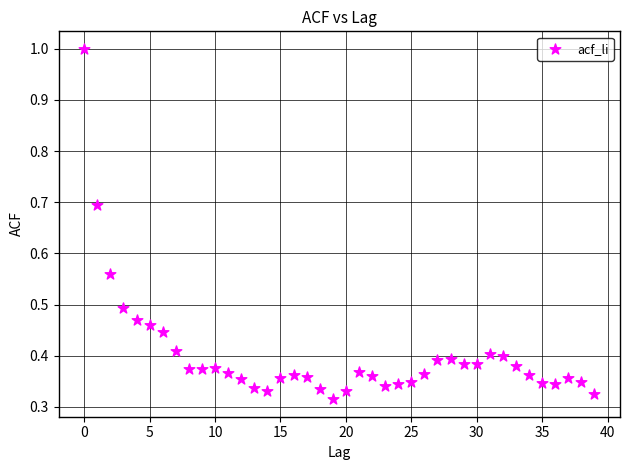

What is the range of Y values (max minus min)?

0.7